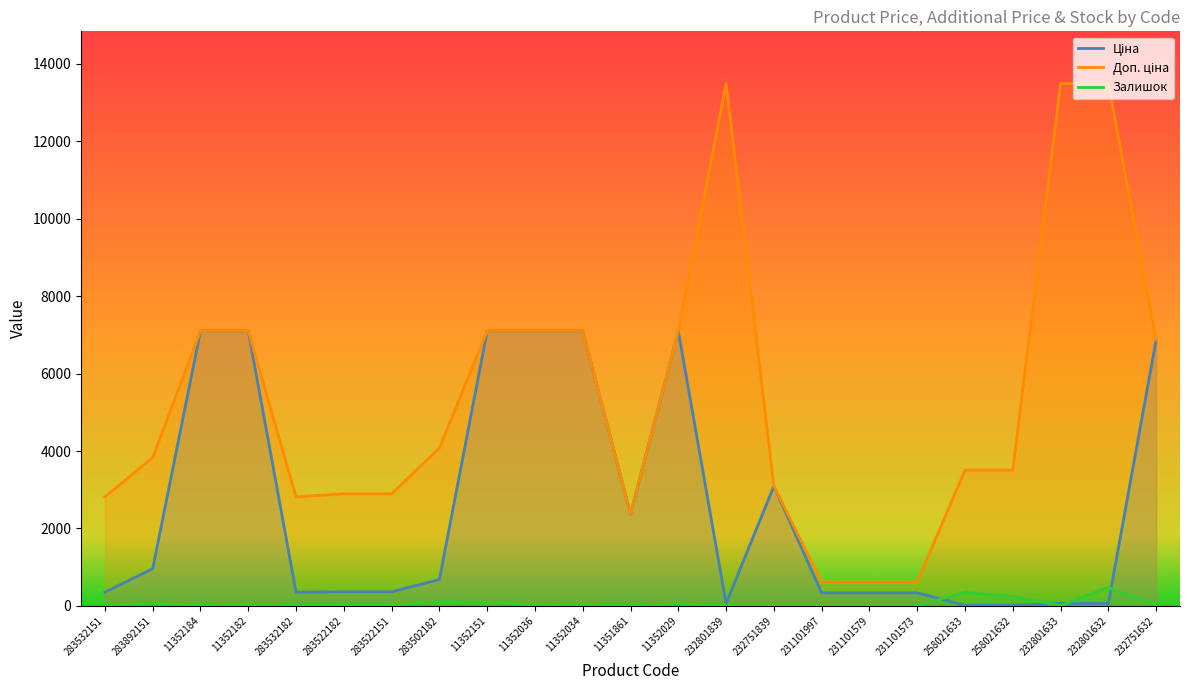

Rank the categories by Ціна value from highest to lowest.

11352184, 11352182, 11352151, 11352036, 11352034, 11352029, 232751632, 232751839, 11351861, 283892151, 283502182, 283522182, 283522151, 283532151, 283532182, 231101997, 231101579, 231101573, 232801839, 232801633, 232801632, 258021633, 258021632